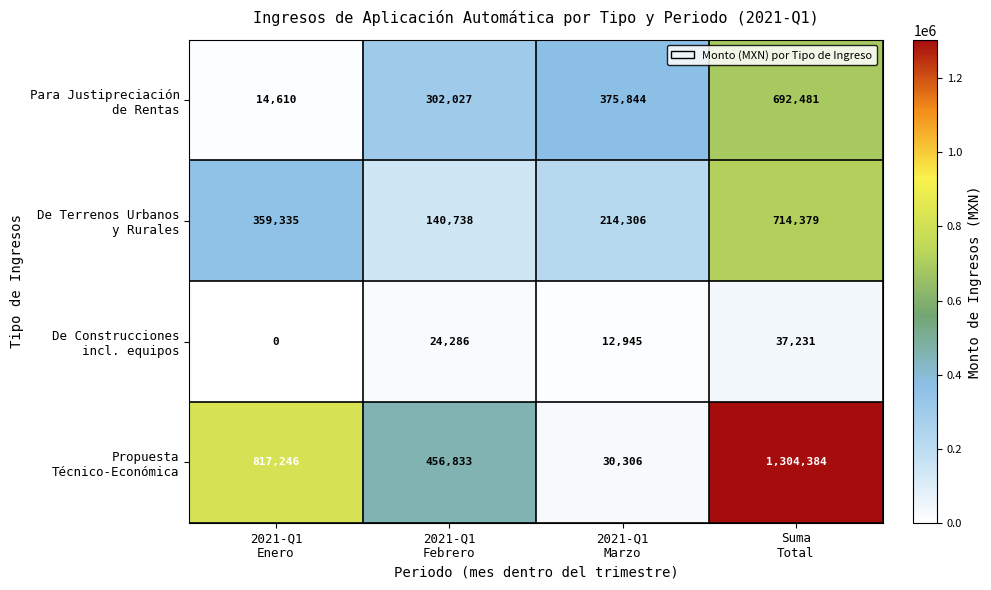

What is the maximum value shown in the chart?

1304384